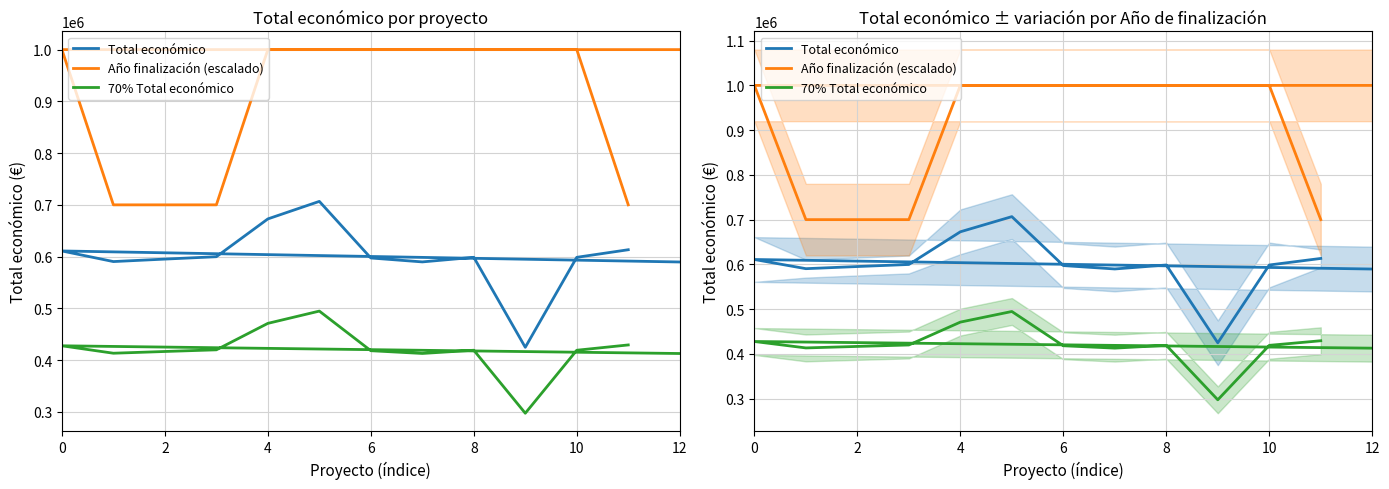

What is the average value of the 70% Total económico series?

419329.3